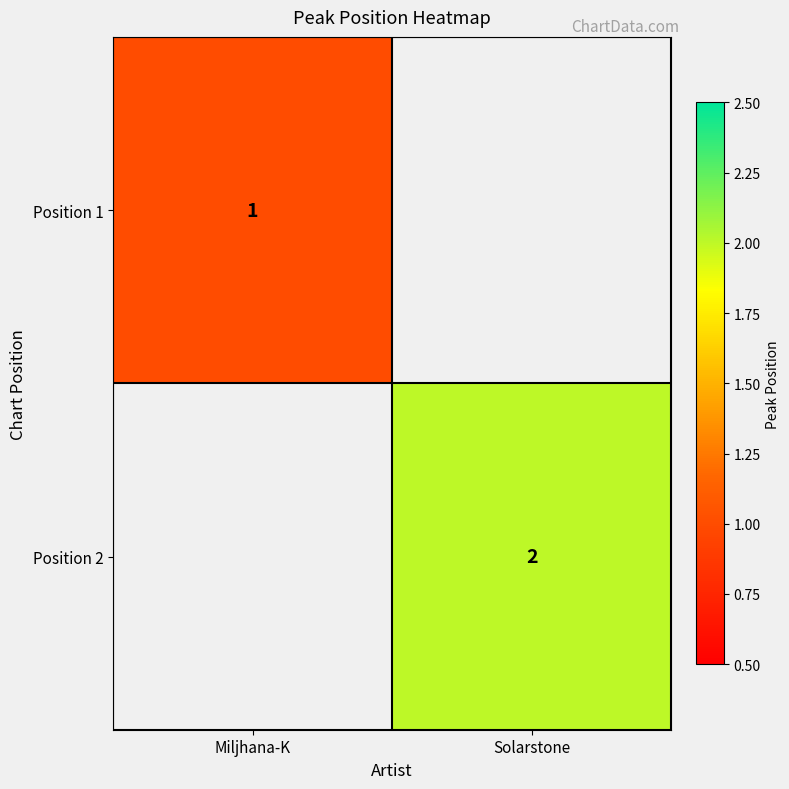

True or false: Position 1 has a value of 1 at Miljhana-K.

True